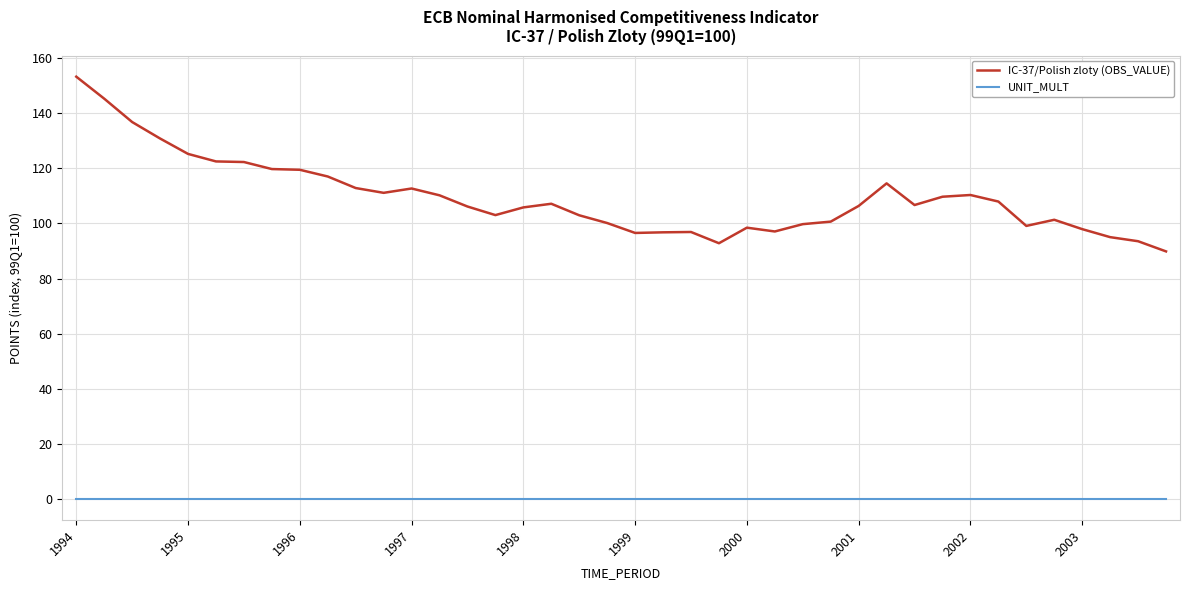

True or false: IC-37/Polish zloty (OBS_VALUE) and UNIT_MULT intersect in this chart.

False